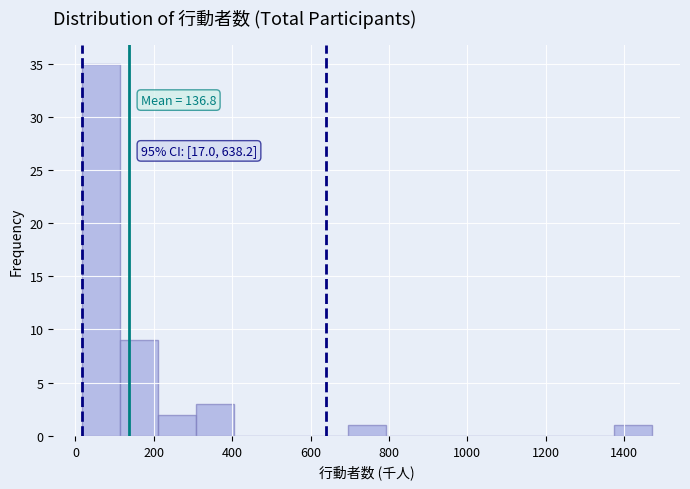

Which range on the x-axis has the tallest bar?

20 to 120